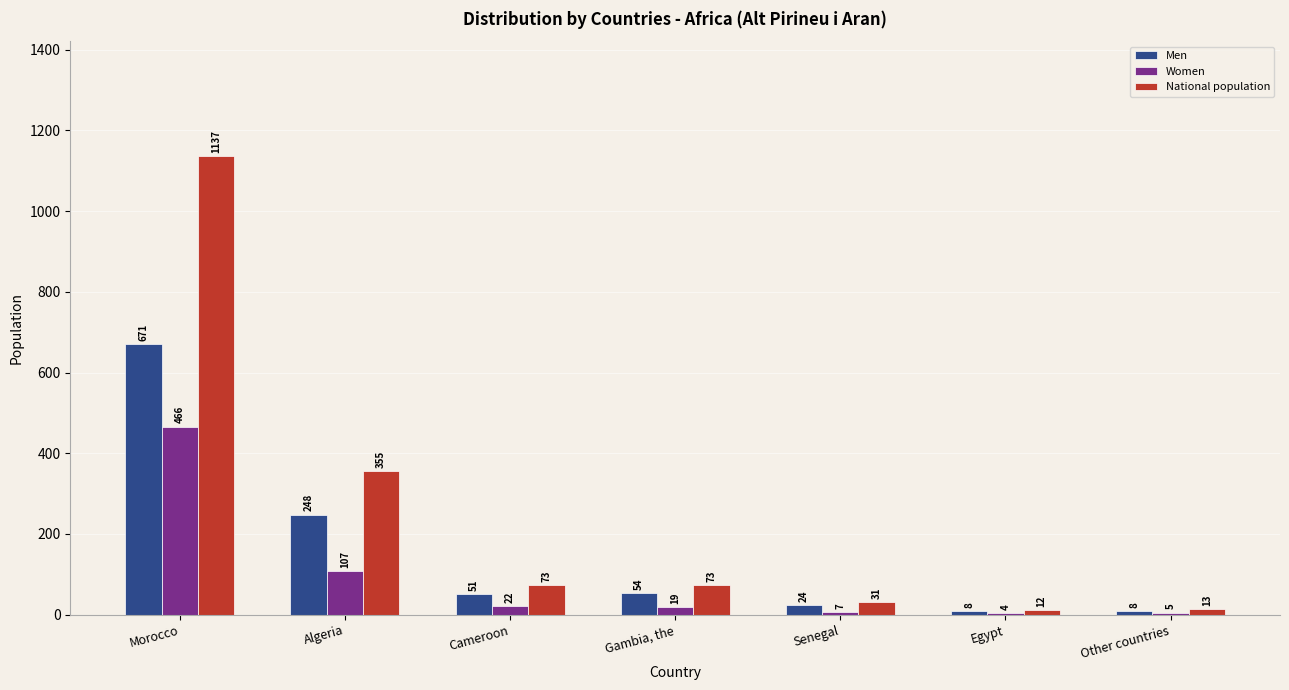

The National population series shows 1137 at Morocco. True or false?

True